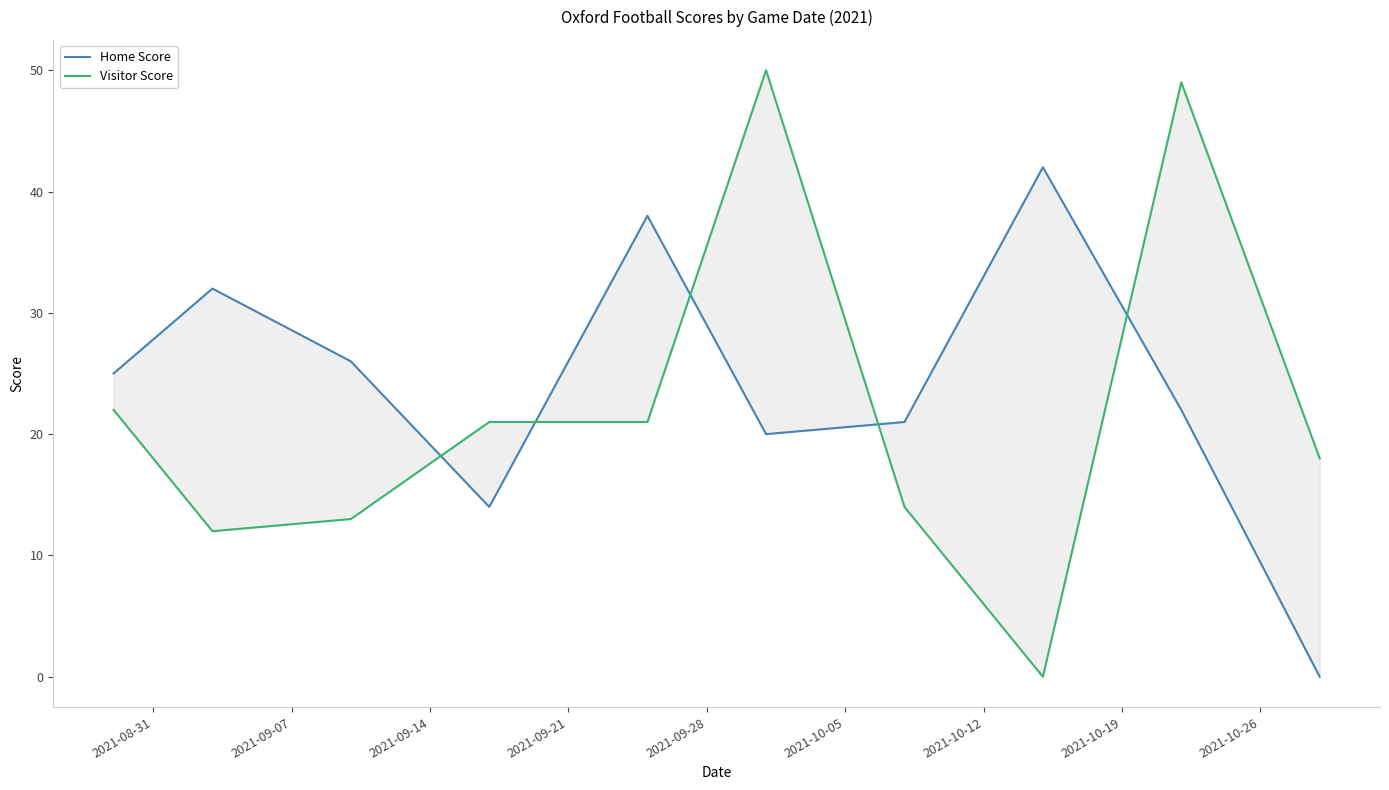

What is the sum of all Visitor Score values?

220